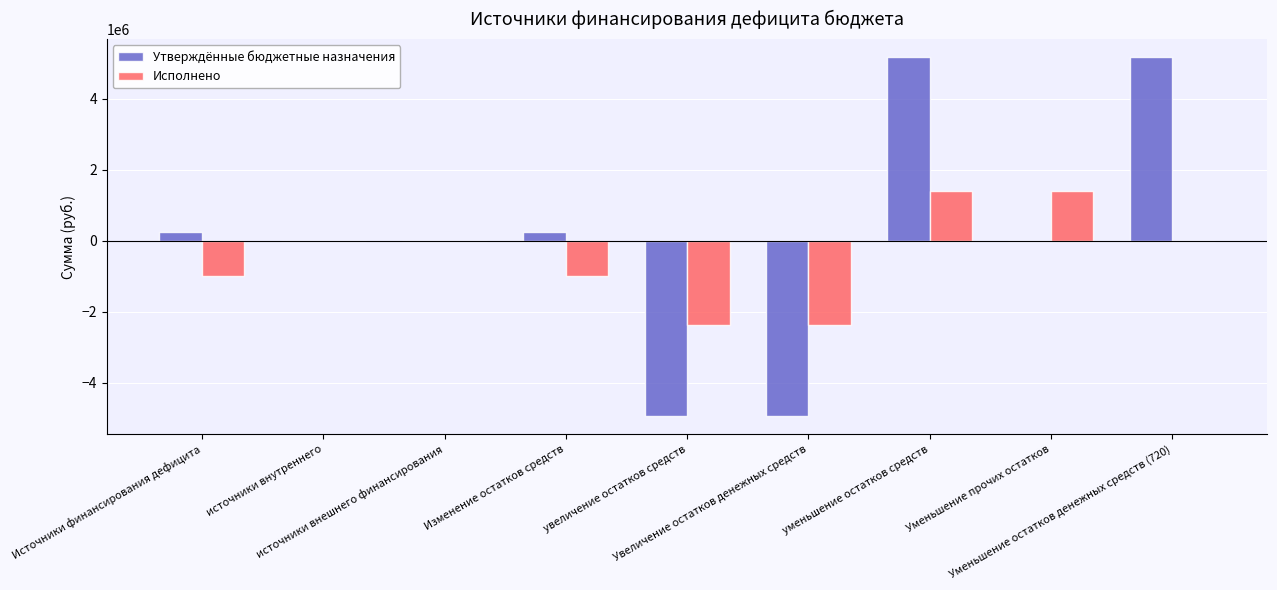

Is it true that Утверждённые бюджетные назначения equals -2075584.2 at увеличение остатков средств?

False